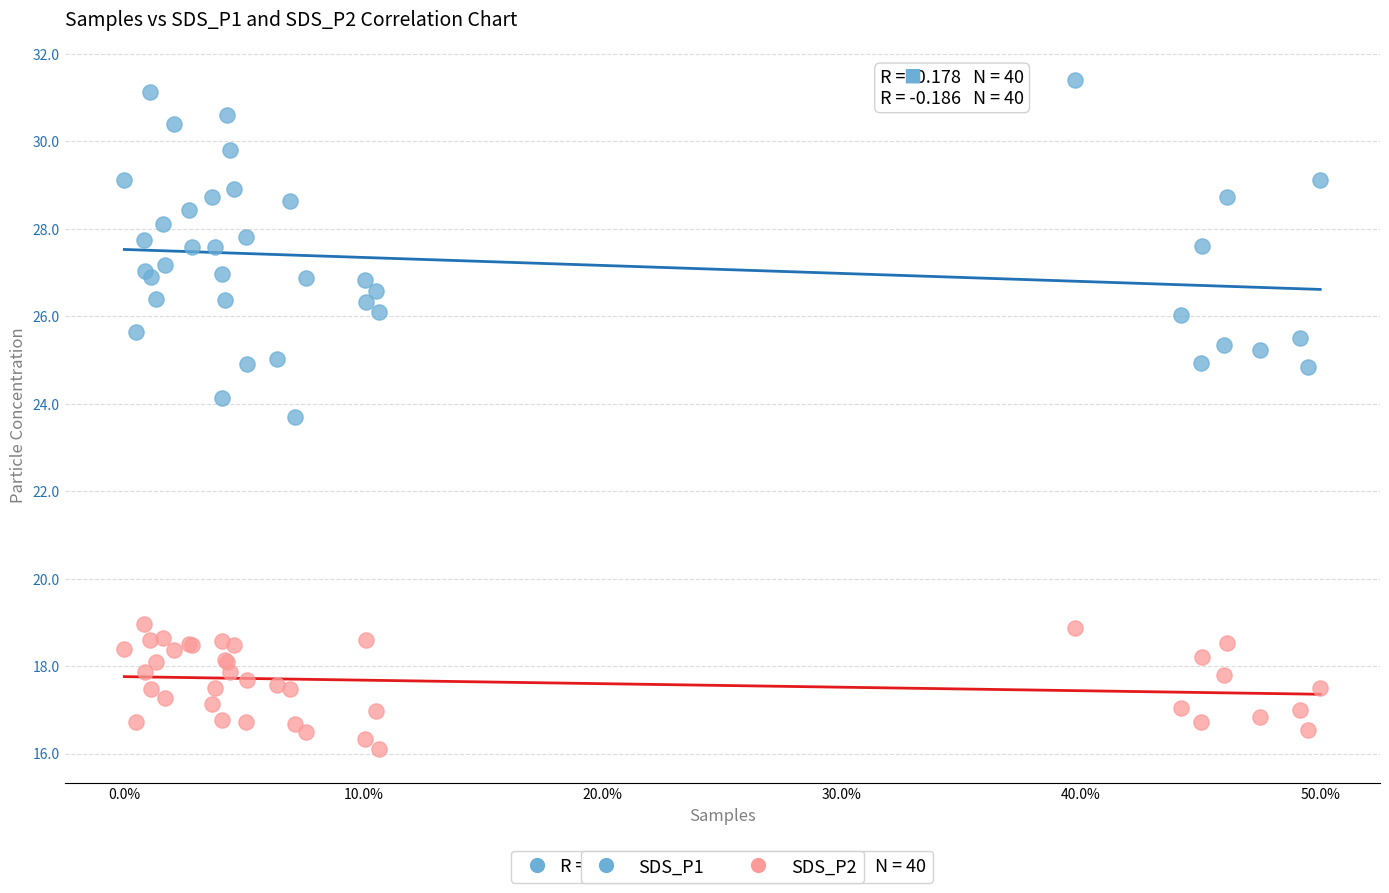

What is the X range (max minus min) for the scatter plot?

50.0